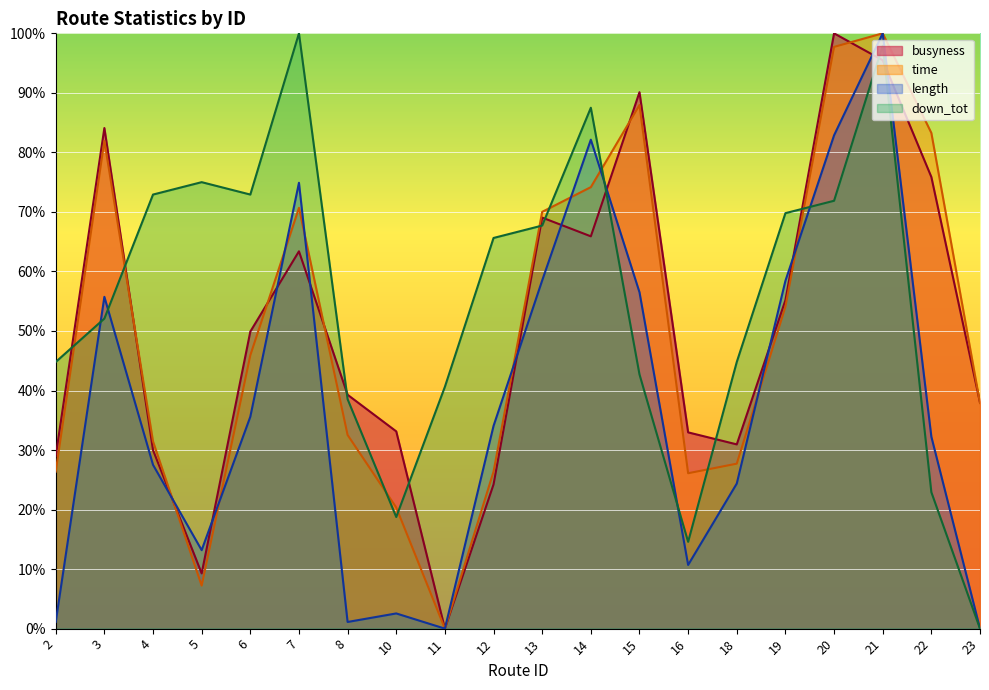

List the labels in order of busyness value, largest first.

20, 21, 15, 3, 22, 13, 14, 7, 19, 6, 8, 23, 10, 16, 18, 4, 2, 12, 5, 11